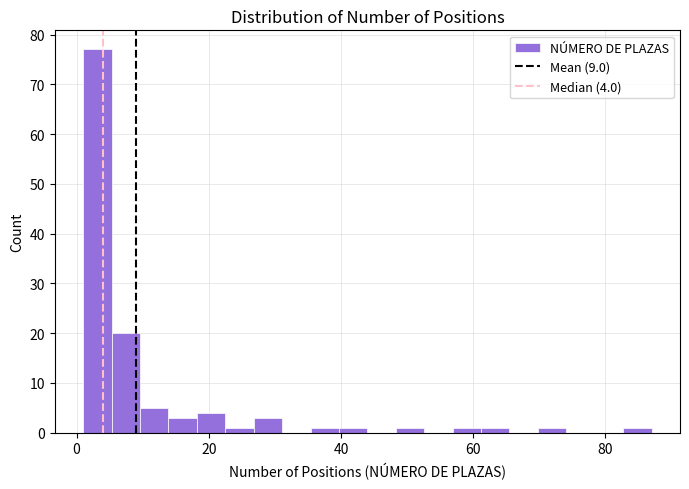

Read against the x-axis, roughly where is the centre of the tallest bar?

4